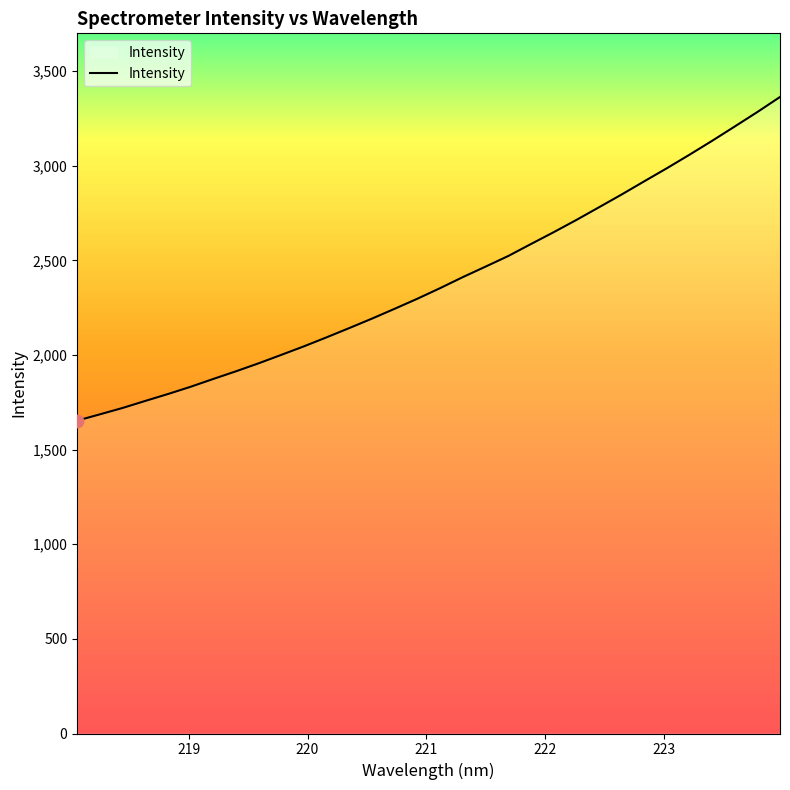

What is the smallest value displayed?

1653.4